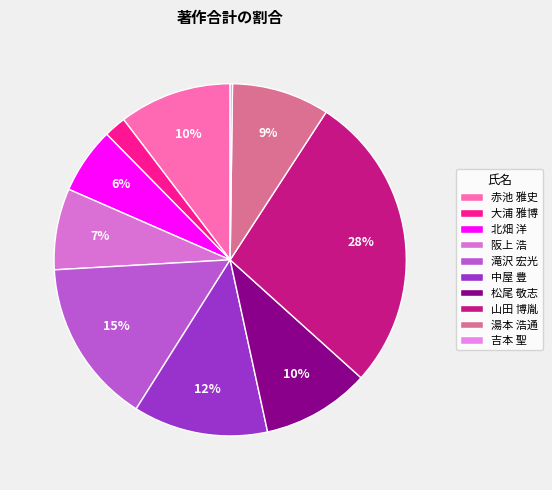

Is it true that 赤池 雅史 is 10% of the pie?

True